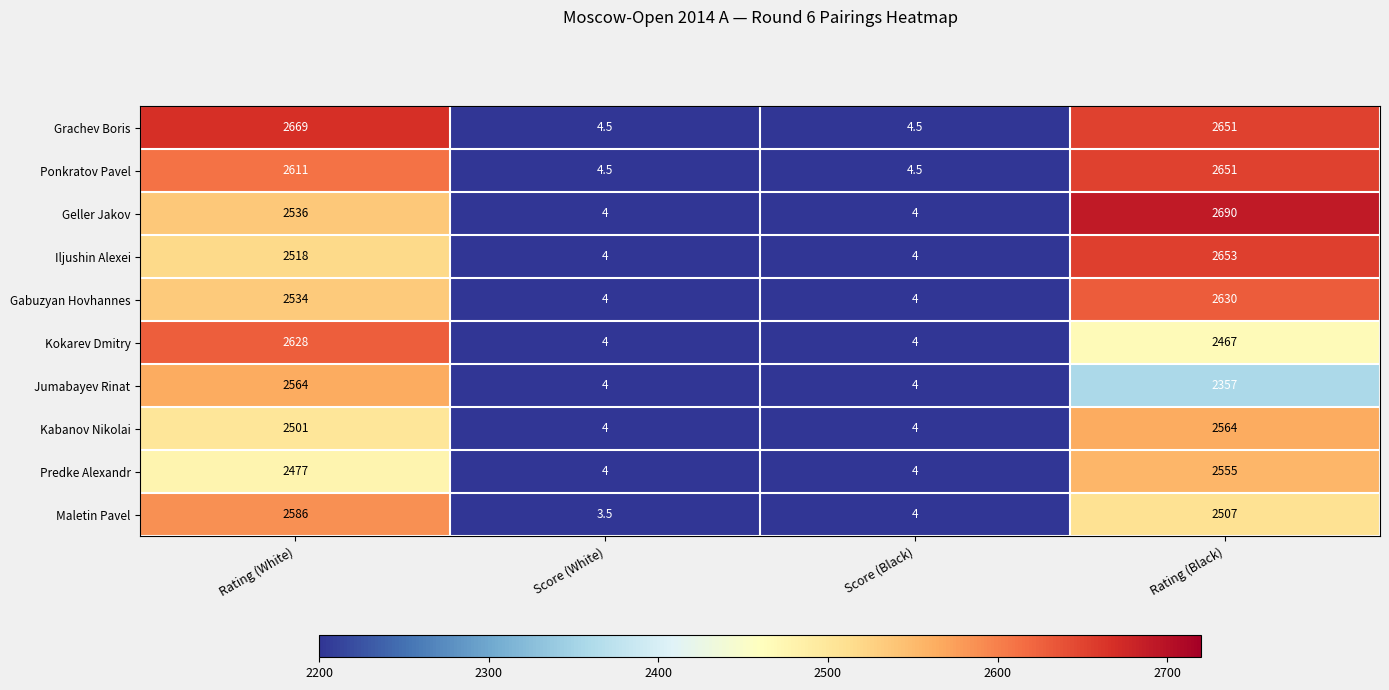

At which label does Predke Alexandr reach its peak?

Rating (Black)